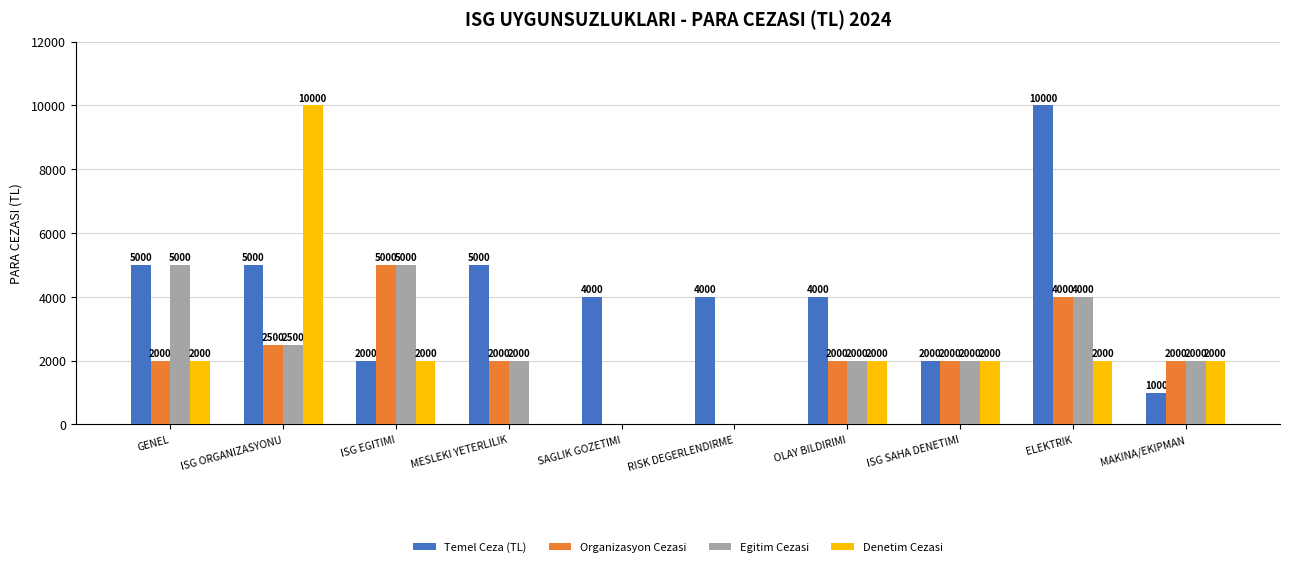

What is the sum of all Temel Ceza (TL) values?

42000